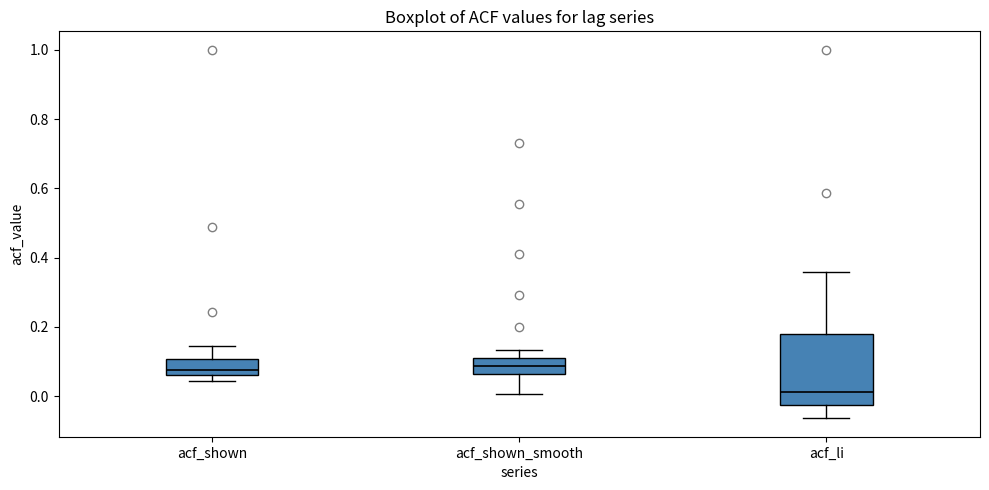

Reading left to right, read every box against the y-axis: the position of its median line, the range the box covers, and the ends of its whiskers. The values are not printed on the chart, so give them approximately, as read against the axis.

acf_shown: median 0.08, box 0.06 to 0.10, whiskers 0.04 to 0.14
acf_shown_smooth: median 0.08, box 0.06 to 0.12, whiskers 0.00 to 0.14
acf_li: median 0.02, box -0.02 to 0.18, whiskers -0.06 to 0.36